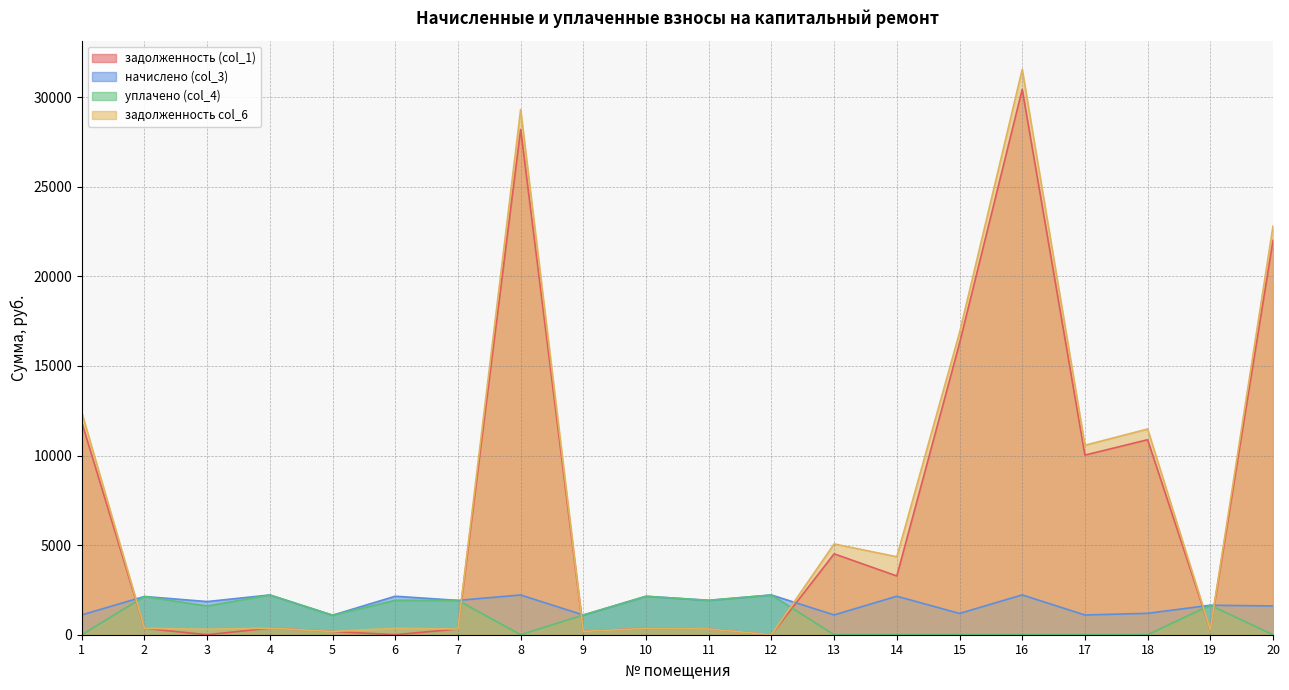

Does the chart have visible grid lines?

Yes